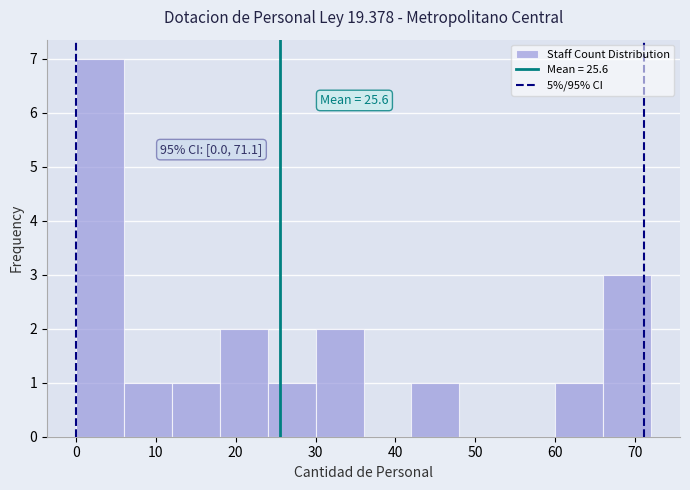

Over which range of the x-axis is the bar tallest?

0 to 6